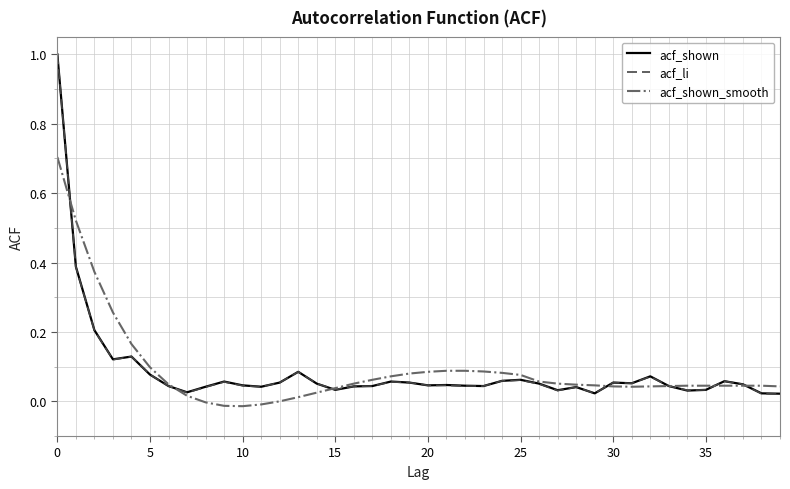

What is the maximum value for acf_shown?

1.0